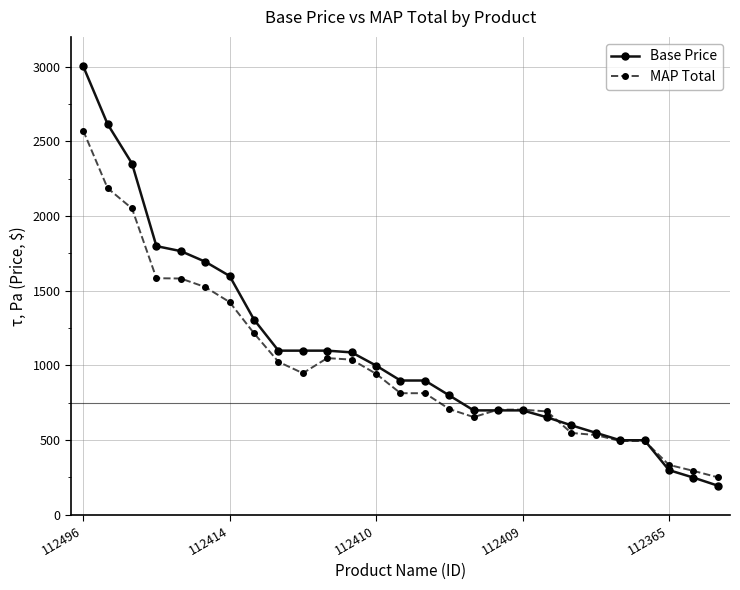

Rank the series by their average value, from lowest to highest.

MAP Total, Base Price